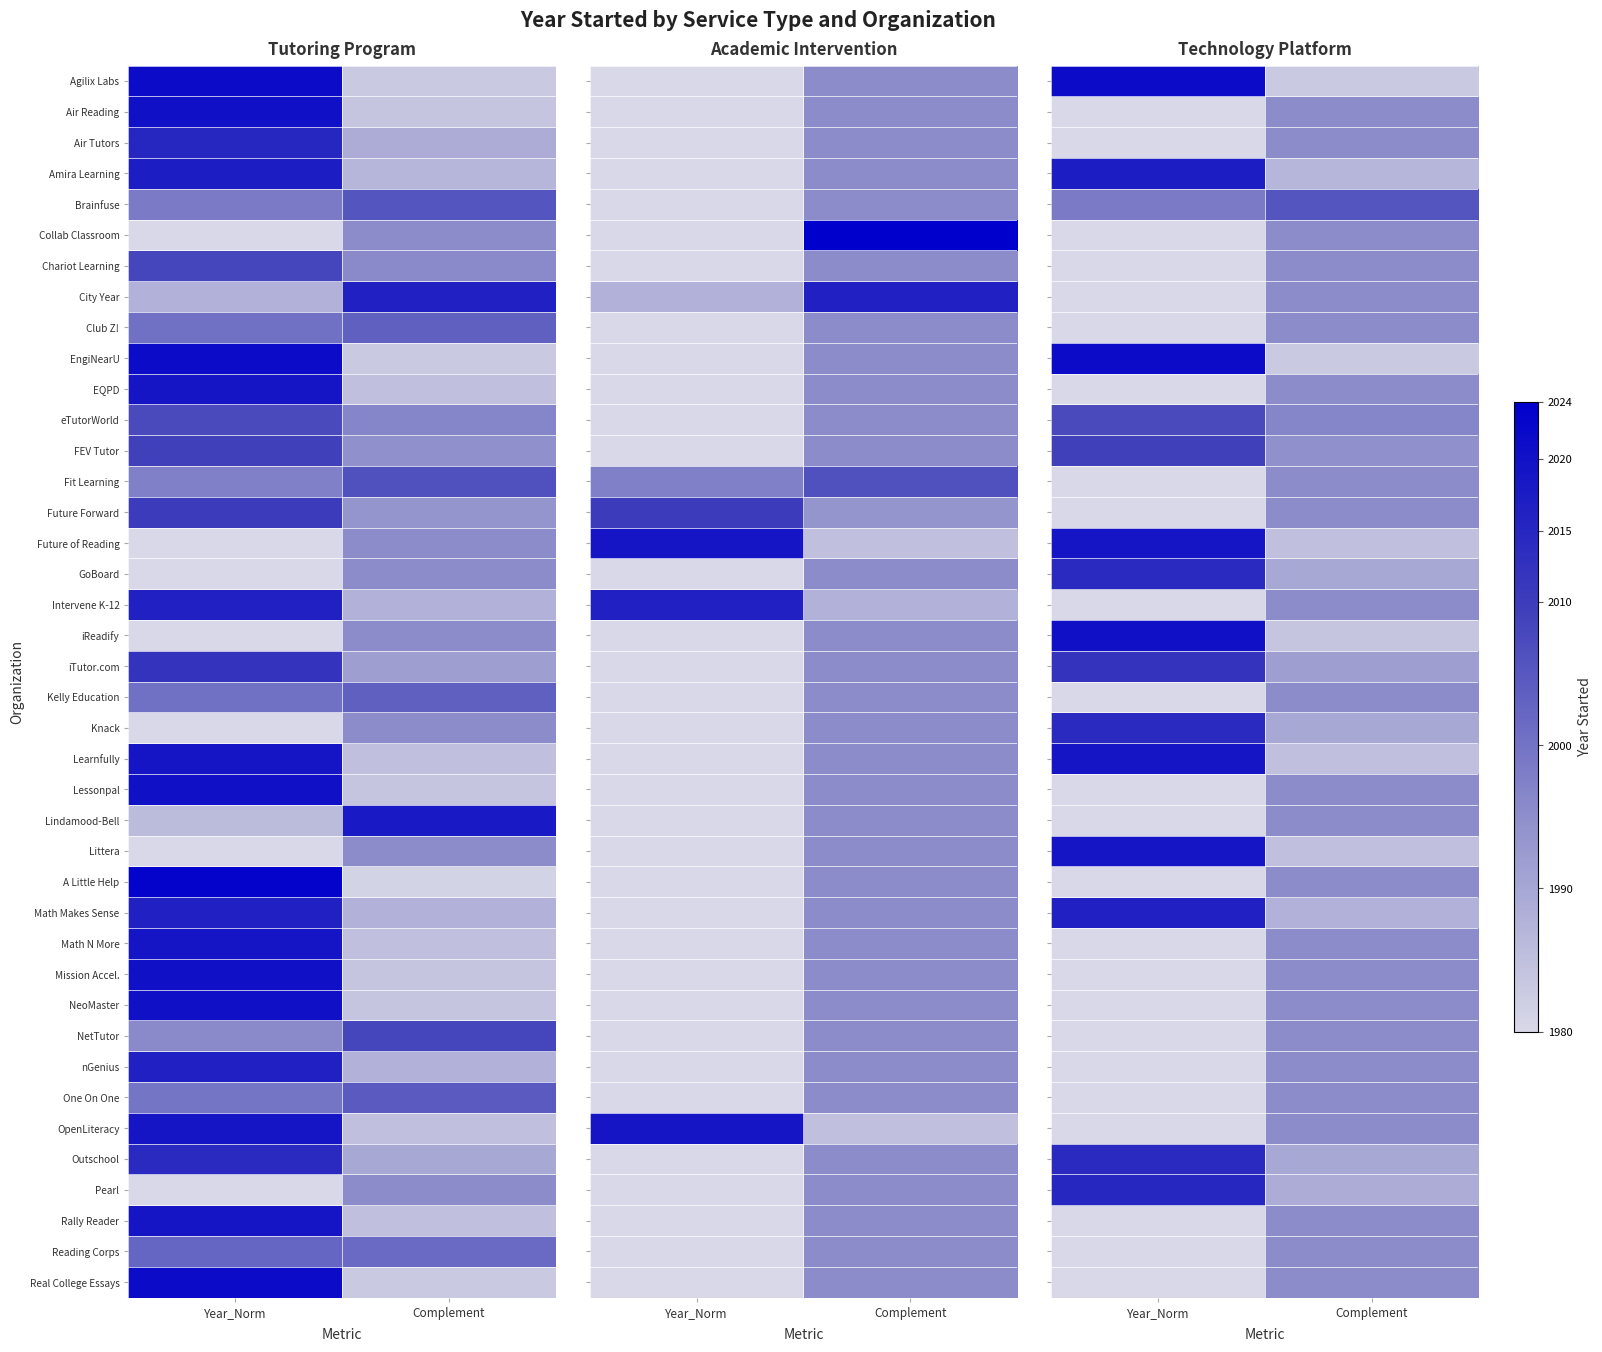

What is the difference between the highest and lowest values at Year_Norm?

0.9